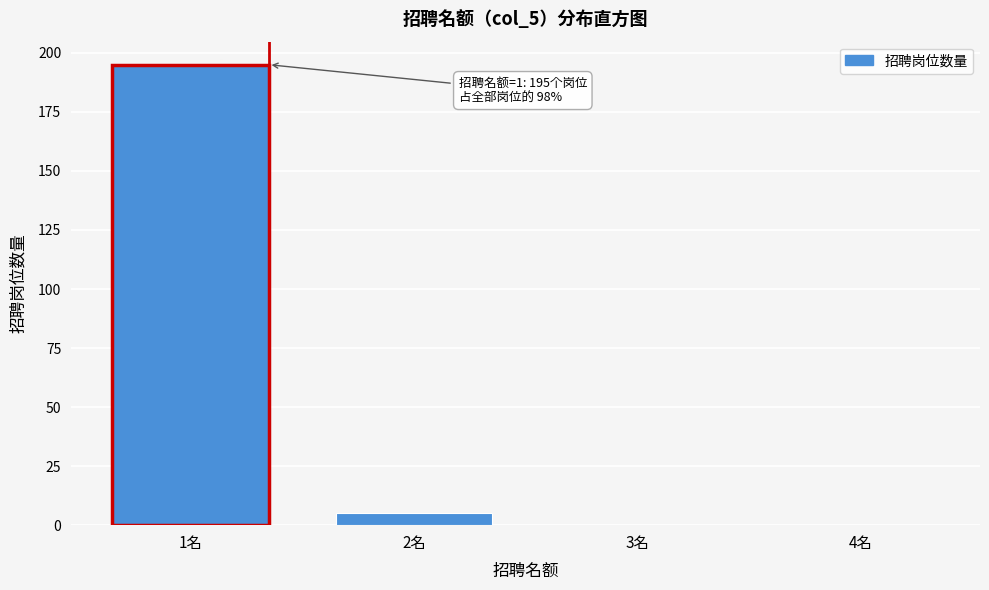

Reading left to right, transcribe all the data shown in this chart.

1名=195	2名=5	3名=0	4名=0